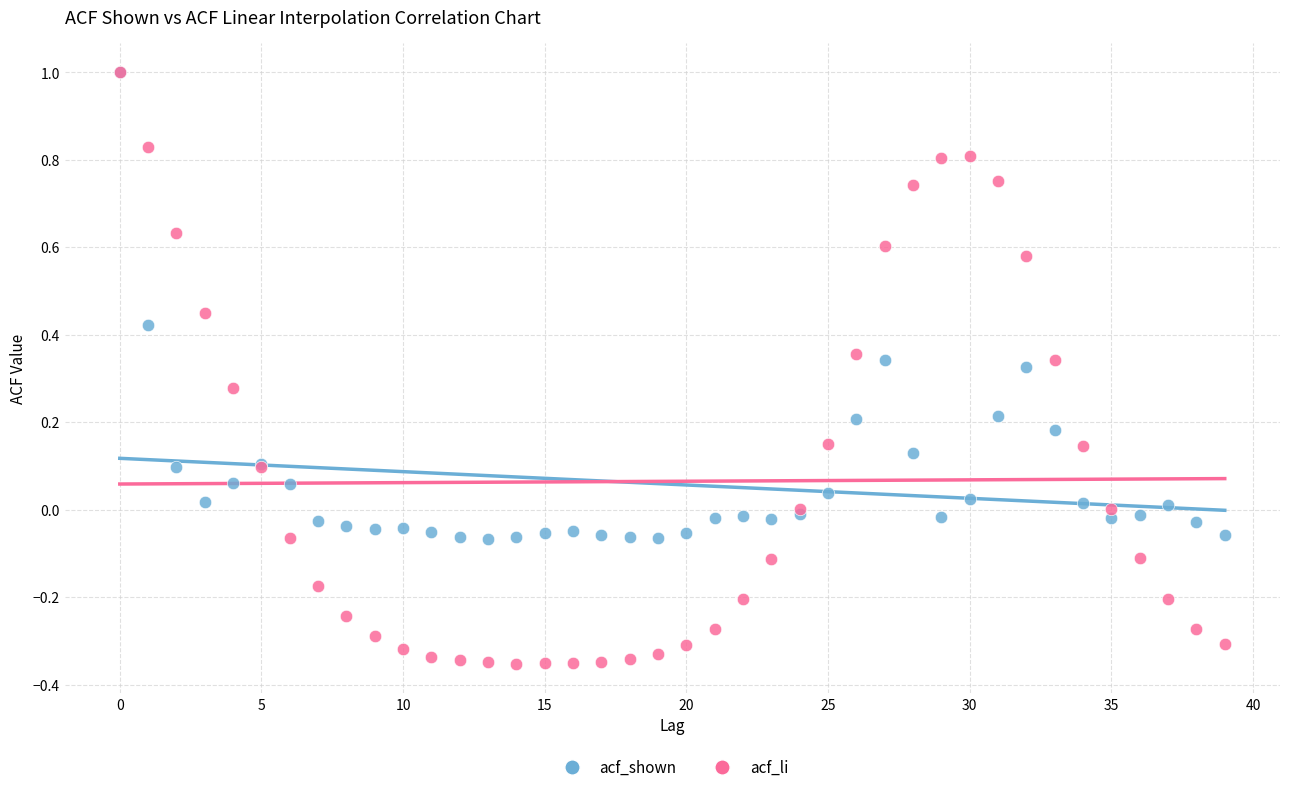

What are all the series names shown in the legend?

acf_shown, acf_li